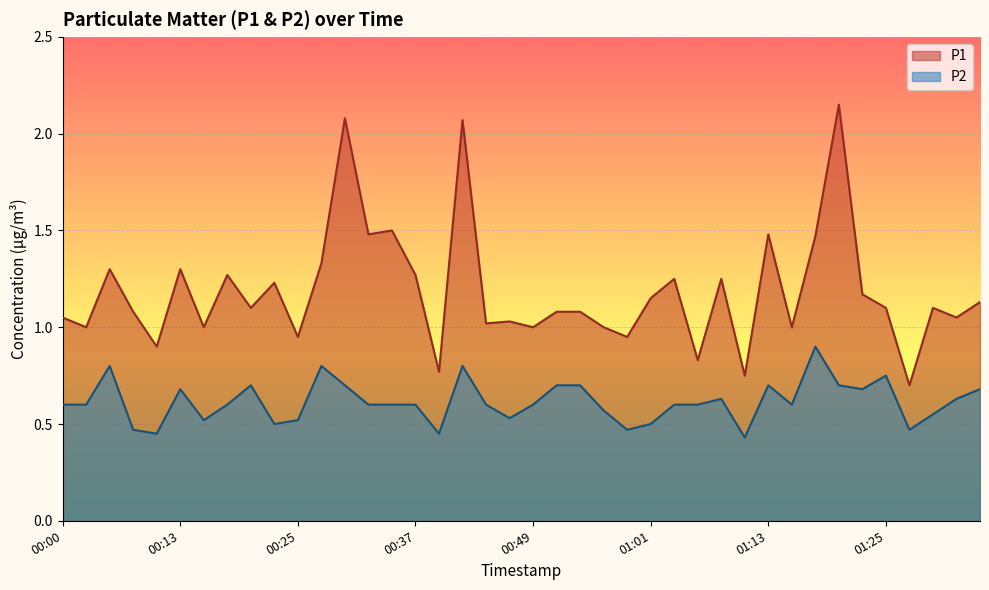

What is the average value of the P2 series?

0.6